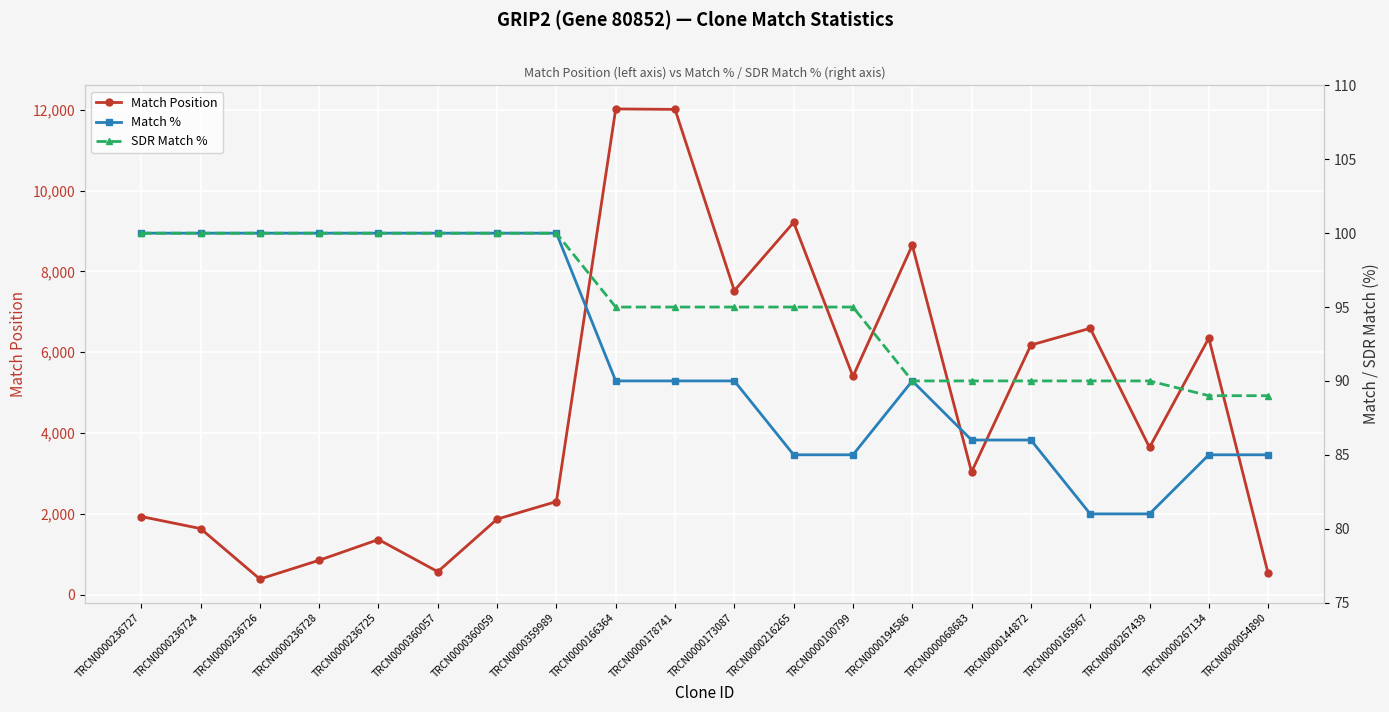

The value of SDR Match % at TRCN0000173087 is 95. True or false?

True